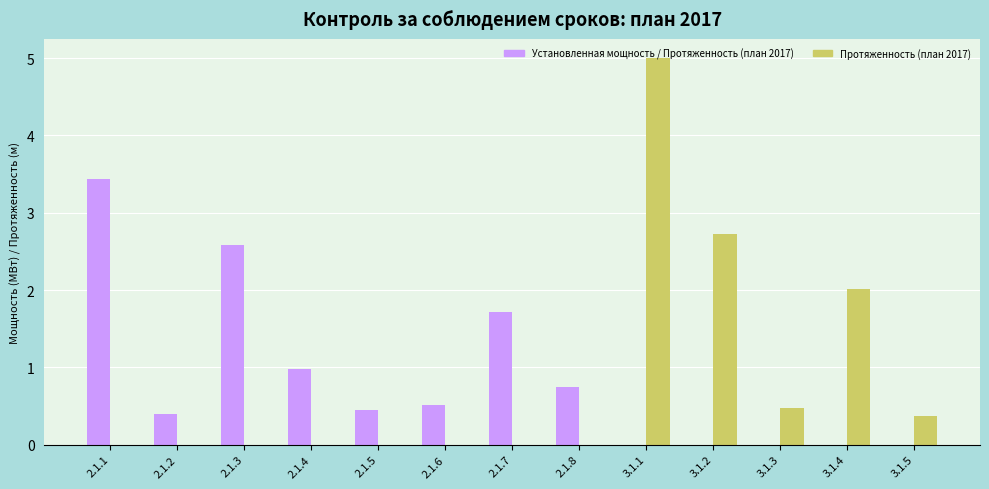

Are the bars horizontal?

No